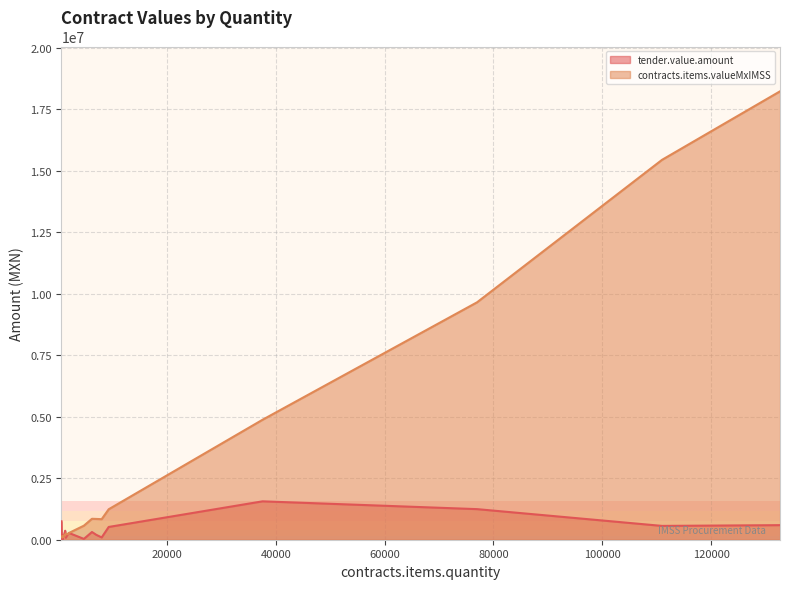

Read the contracts.items.valueMxIMSS value at 908.

110067.8